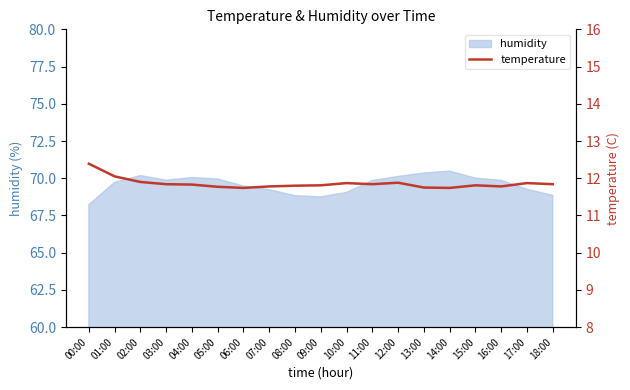

Reading right to left, transcribe all the data shown in this chart.

18:00=11.8	17:00=11.9	16:00=11.8	15:00=11.8	14:00=11.7	13:00=11.8	12:00=11.9	11:00=11.8	10:00=11.9	09:00=11.8	08:00=11.8	07:00=11.8	06:00=11.7	05:00=11.8	04:00=11.8	03:00=11.8	02:00=11.9	01:00=12.1	00:00=12.4